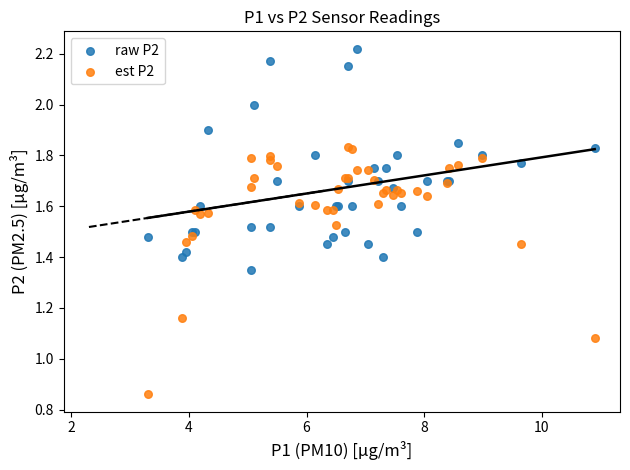

Which series contains the highest Y value?

raw P2